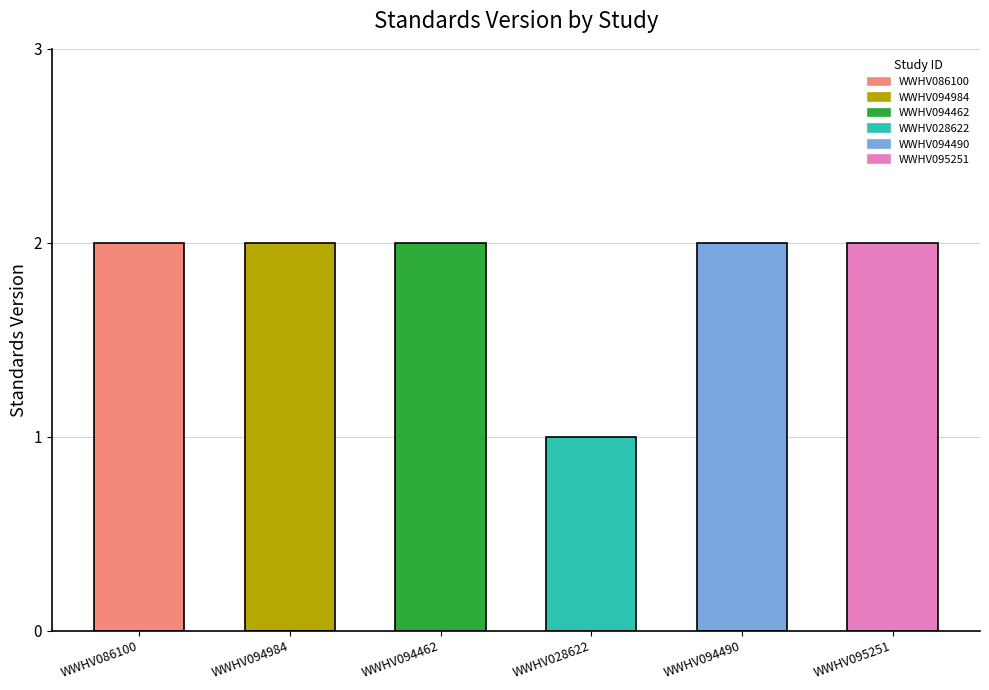

Is it true that the value at WWHV095251 is 2?

True